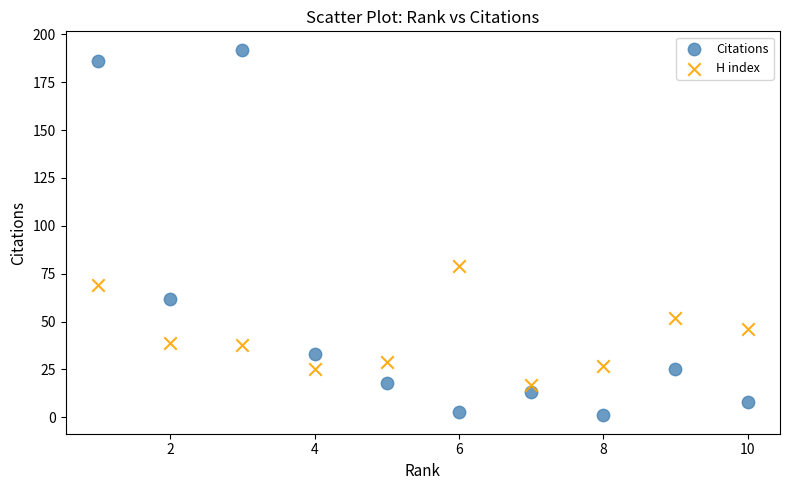

What are all the series names shown in the legend?

Citations, H index